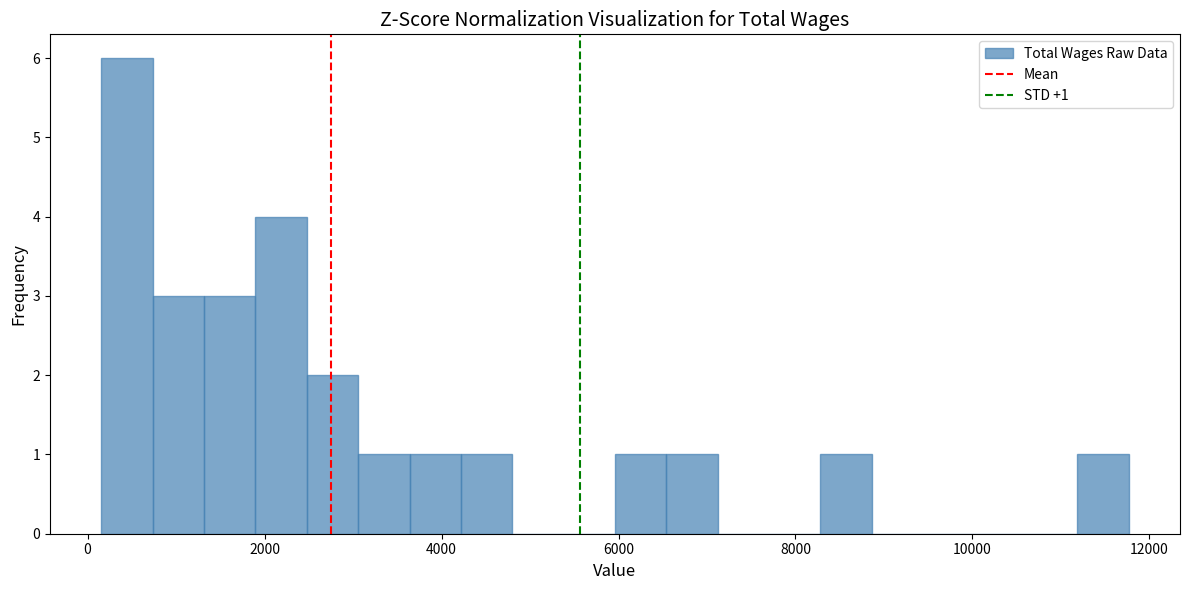

Read against the x-axis, roughly where is the centre of the tallest bar?

400